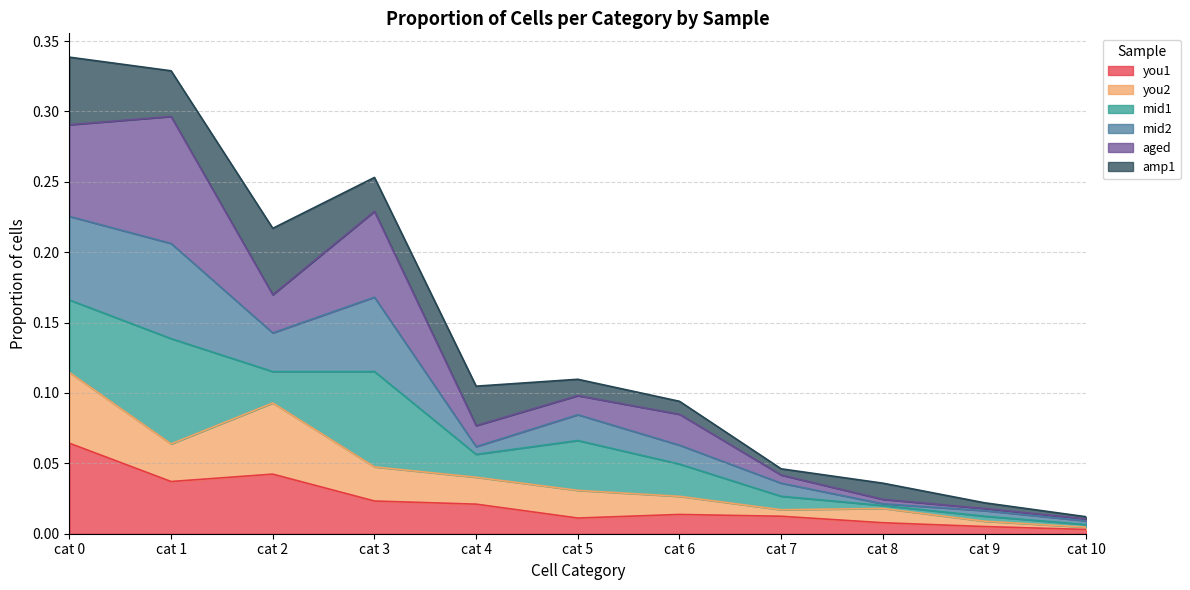

What is the maximum value for you2?

0.1